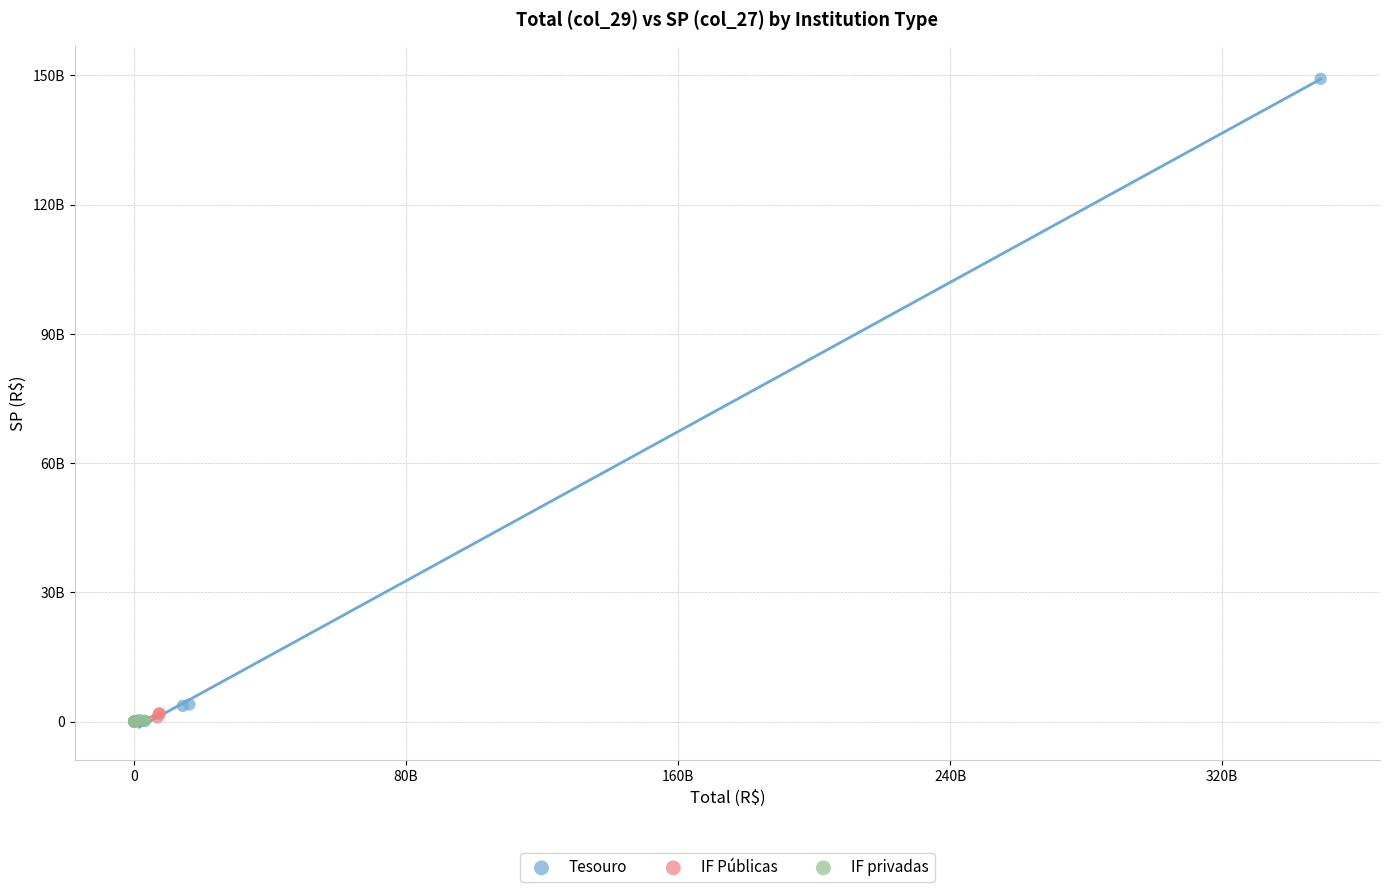

What are all the series names shown in the legend?

Tesouro, IF Públicas, IF privadas